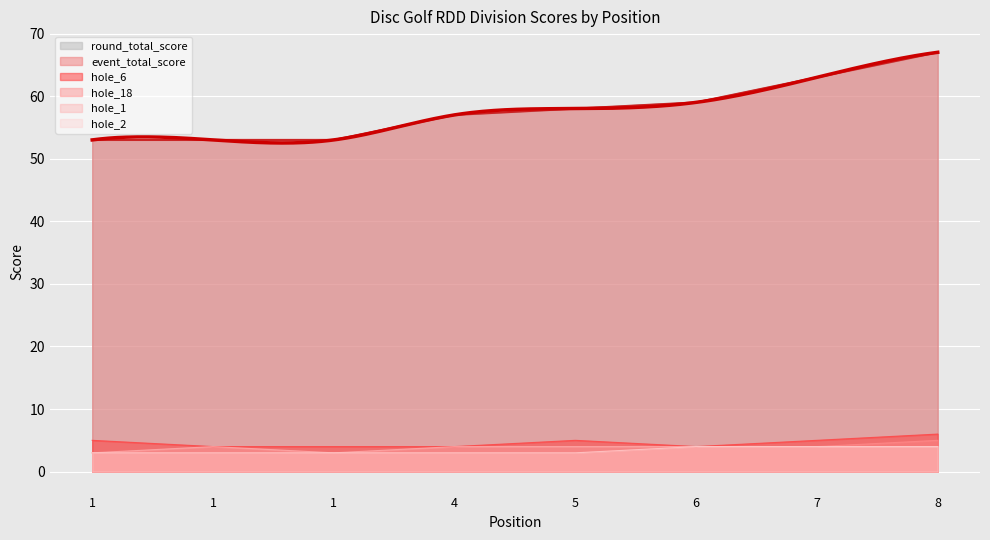

Does the chart display data point markers on the line(s)?

No